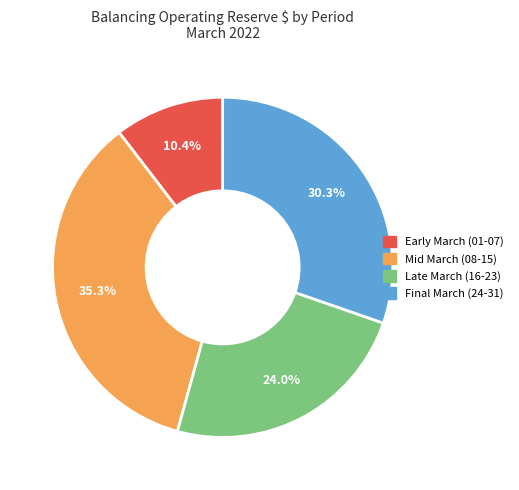

Which category has the smallest portion of the pie?

Early March (01-07)